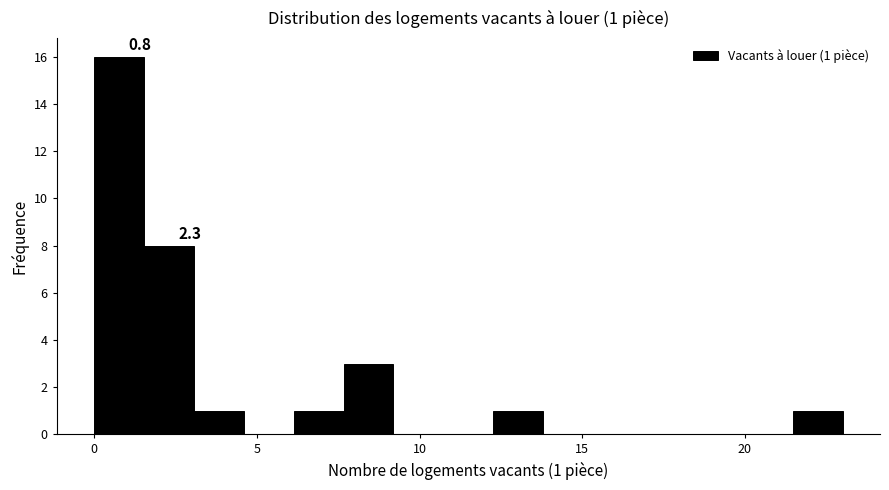

Read against the x-axis, roughly where is the centre of the tallest bar?

1.0